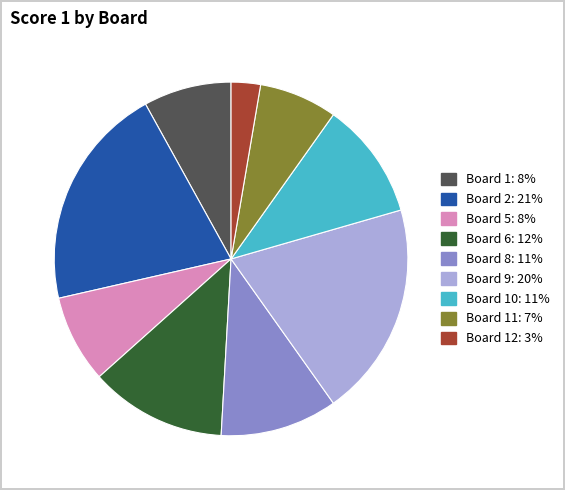

How many slices are in this pie chart?

9